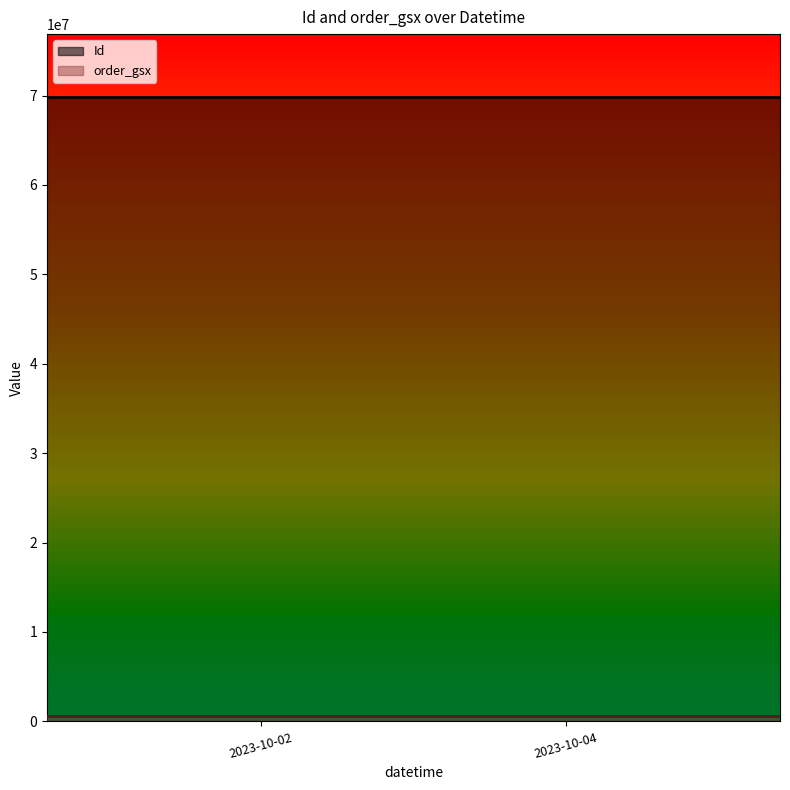

Reading left to right, what are all the values shown in this chart?

Id: 69882870	69882869	69882871	69882872
order_gsx: 560285	560285	560285	560285